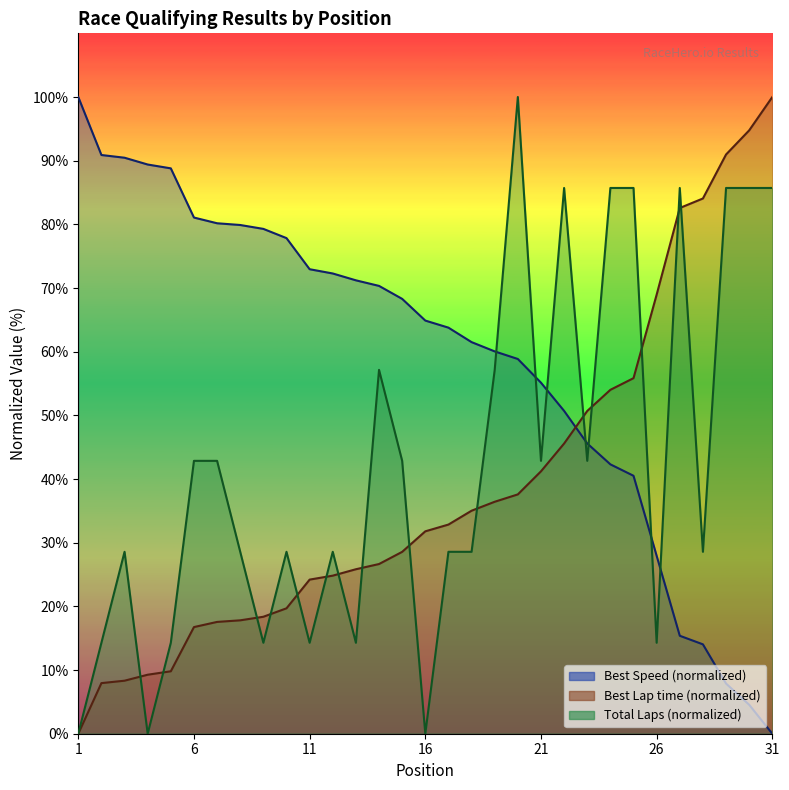

Rank the series by their maximum value, from lowest to highest.

Total Laps, Best Lap time, Best Speed